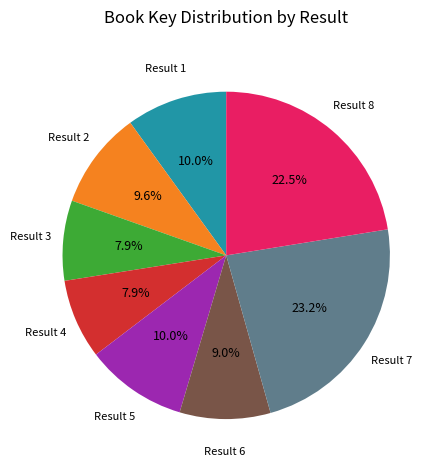

What is the largest slice in the pie chart?

Result 7